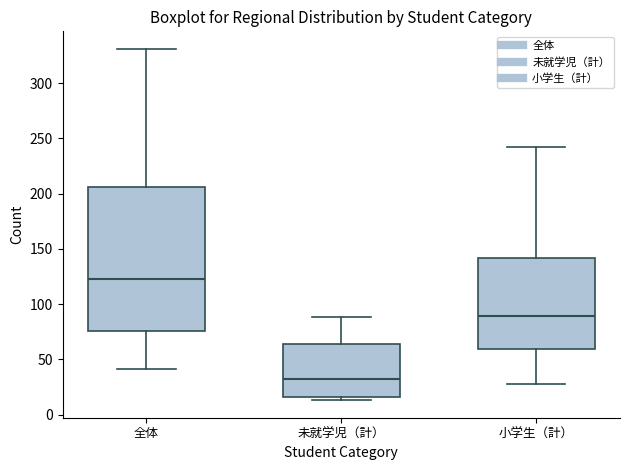

Reading left to right, read every box against the y-axis: the position of its median line, the range the box covers, and the ends of its whiskers. The values are not printed on the chart, so give them approximately, as read against the axis.

全体: median 125, box 75 to 205, whiskers 40 to 330
未就学児（計）: median 35, box 15 to 65, whiskers 15 (just below the box's lower edge) to 90
小学生（計）: median 90, box 60 to 140, whiskers 30 to 240